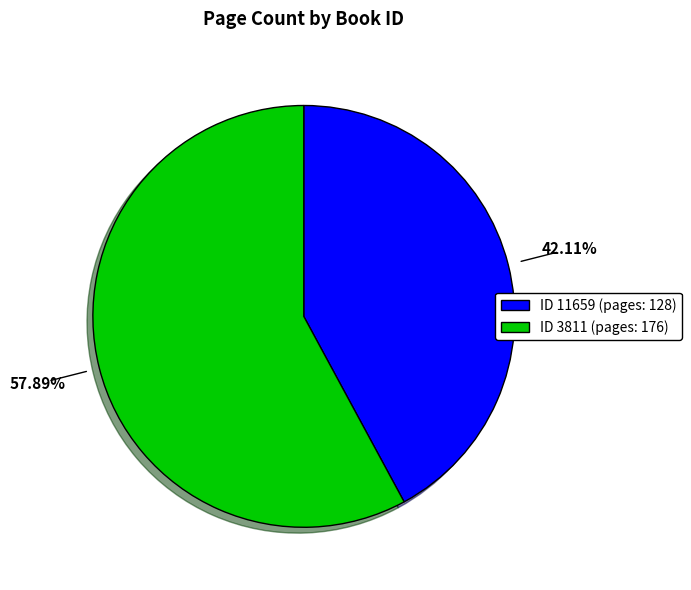

To the nearest percent, what is the average slice percentage?

50%